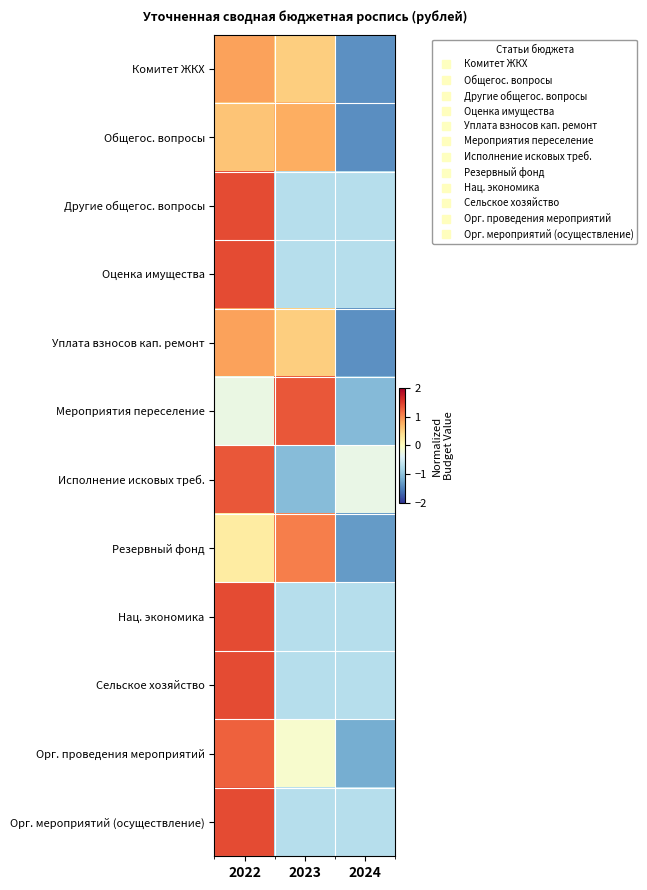

At which category is the sum across all series the highest?

2022